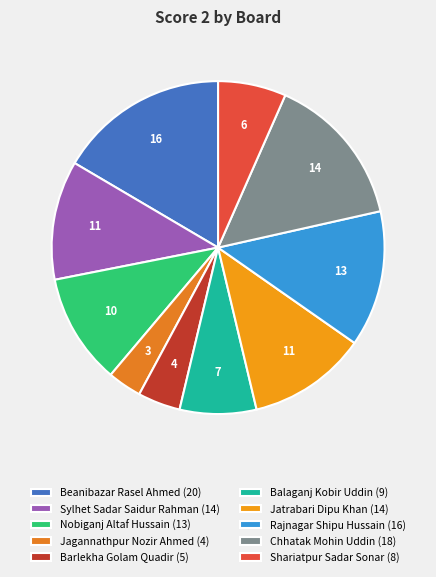

Is it true that Jagannathpur Nozir Ahmed is 3% of the pie?

True